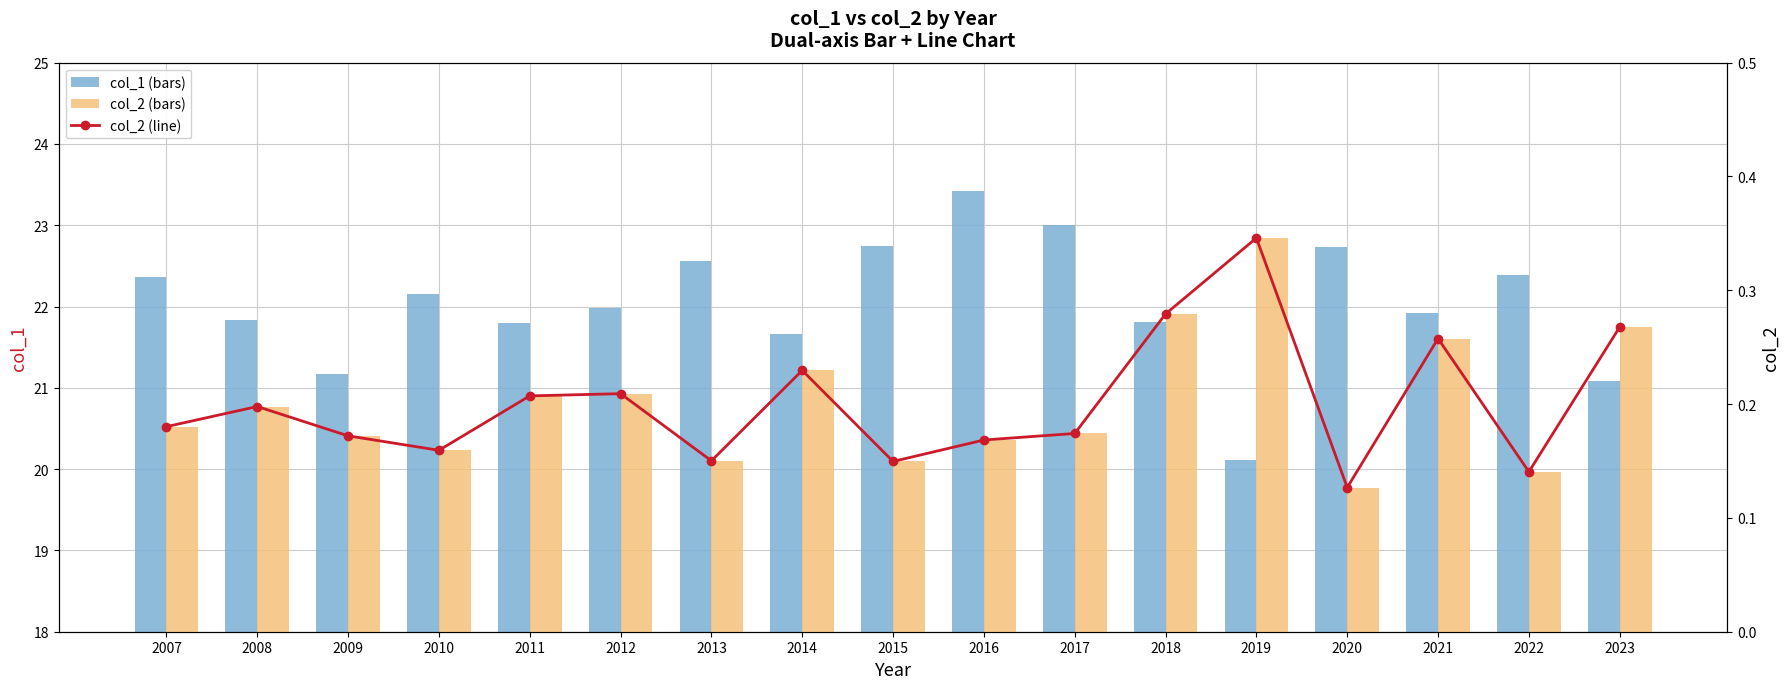

Reading left to right, transcribe all the data shown in this chart.

col_1: 2007=22.4	2008=21.8	2009=21.2	2010=22.2	2011=21.8	2012=22.0	2013=22.6	2014=21.7	2015=22.7	2016=23.4	2017=23.0	2018=21.8	2019=20.1	2020=22.7	2021=21.9	2022=22.4	2023=21.1
col_2 (line): 2007=0.2	2008=0.2	2009=0.2	2010=0.2	2011=0.2	2012=0.2	2013=0.2	2014=0.2	2015=0.1	2016=0.2	2017=0.2	2018=0.3	2019=0.3	2020=0.1	2021=0.3	2022=0.1	2023=0.3
col_2: 2007=0.2	2008=0.2	2009=0.2	2010=0.2	2011=0.2	2012=0.2	2013=0.2	2014=0.2	2015=0.1	2016=0.2	2017=0.2	2018=0.3	2019=0.3	2020=0.1	2021=0.3	2022=0.1	2023=0.3